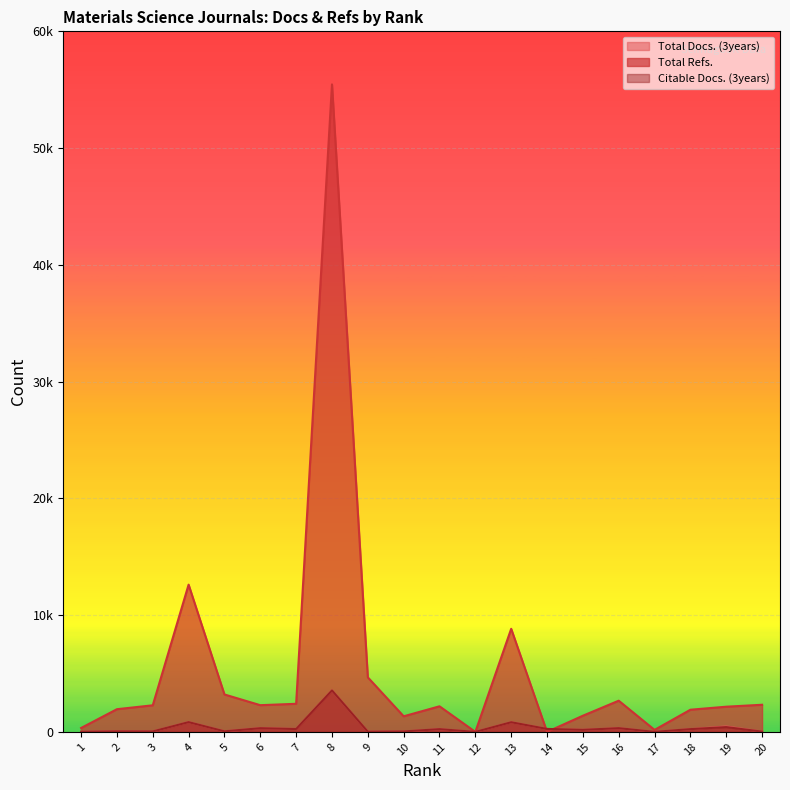

Between which two adjacent categories do Citable Docs. (3years) and Total Refs. first intersect?

13 and 14